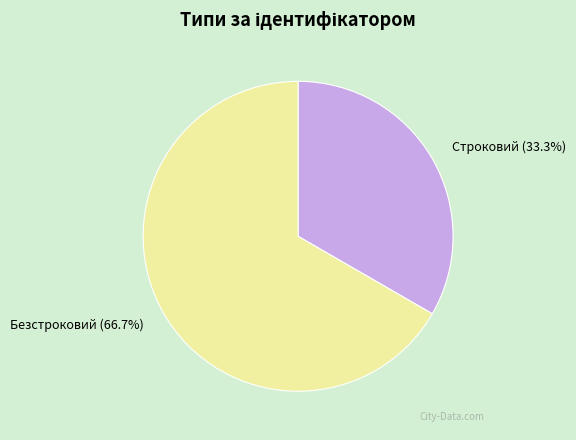

Rank the categories by value from lowest to highest.

Строковий, Безстроковий